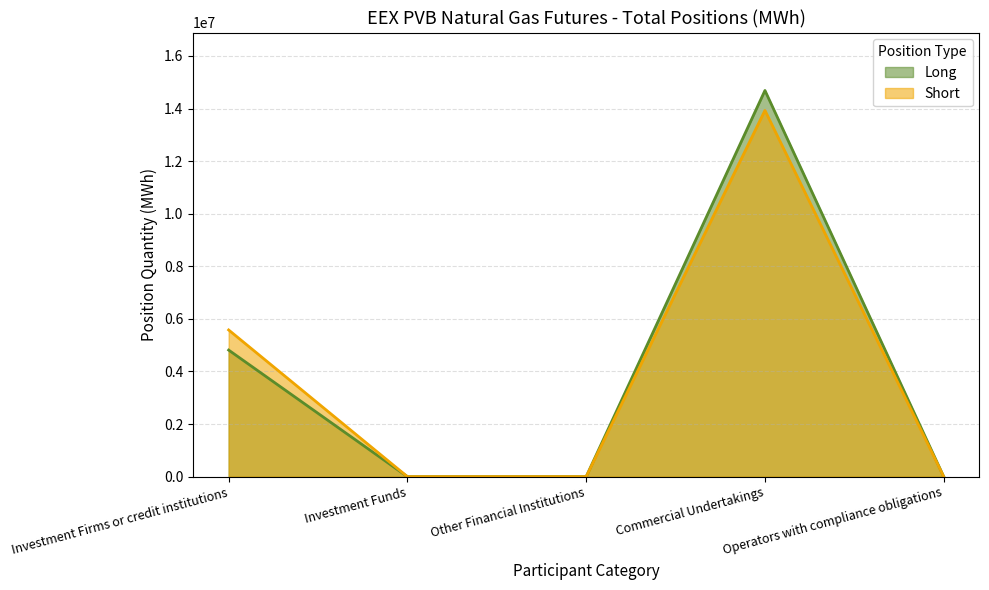

True or false: Short and Long intersect in this chart.

False